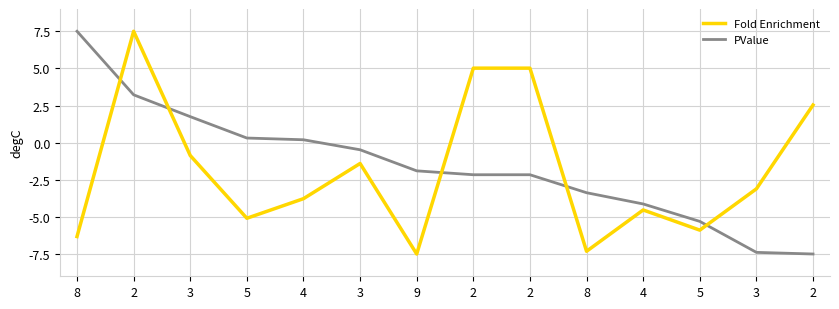

What are all the series names shown in the legend?

Fold Enrichment, PValue